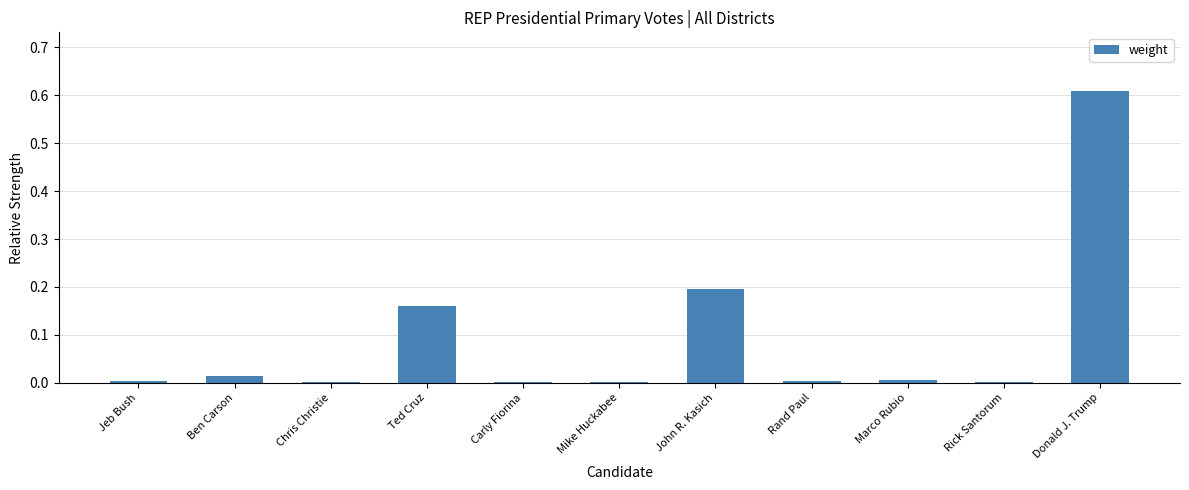

How many distinct data groups are displayed?

1